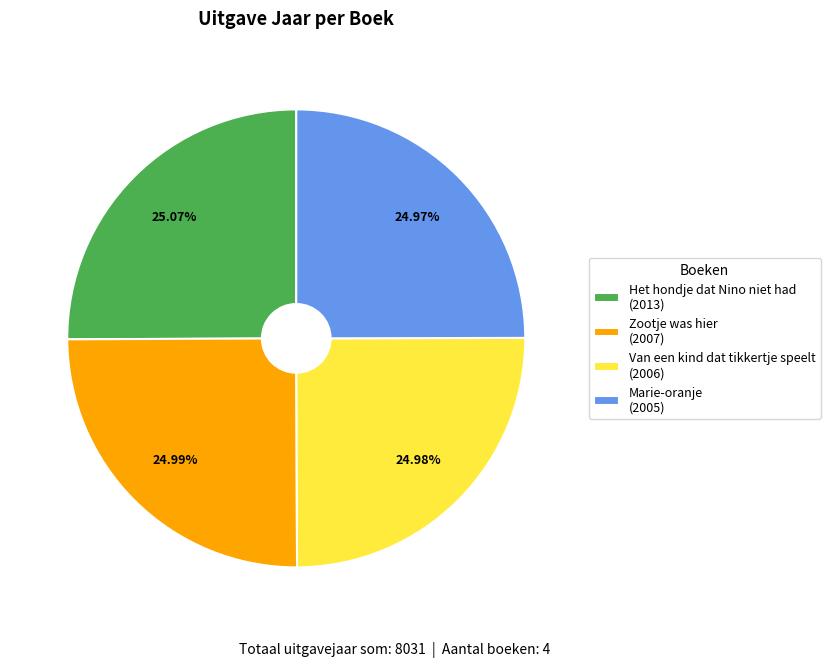

Is there any slice that represents more than half of the pie?

No